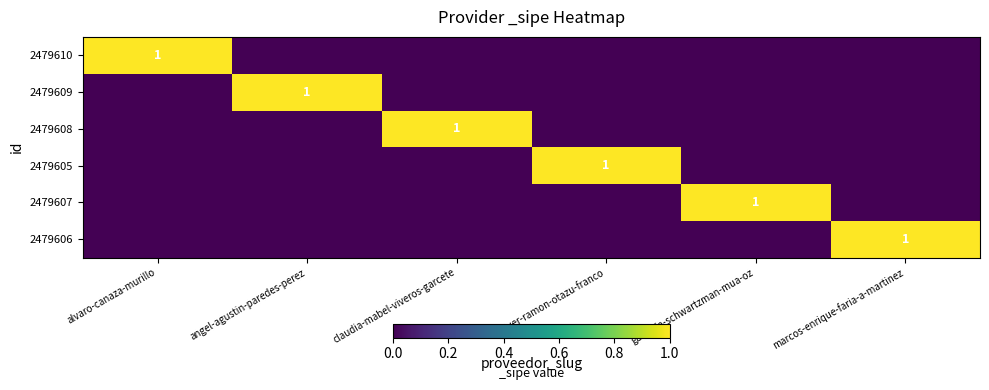

At how many categories does at least one series exceed 0?

6